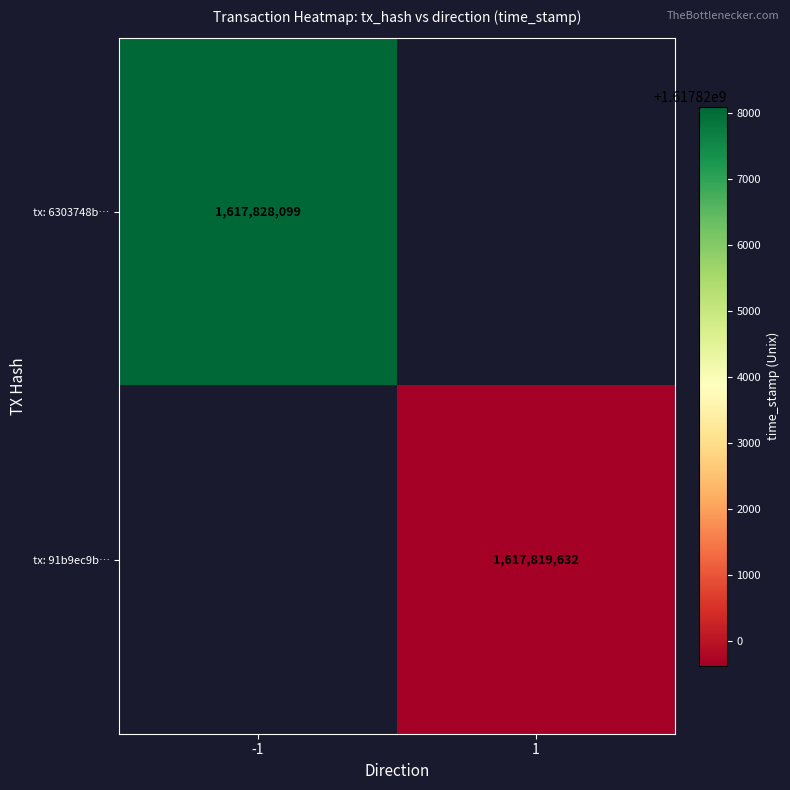

At how many categories does at least one series exceed 1617826406?

1